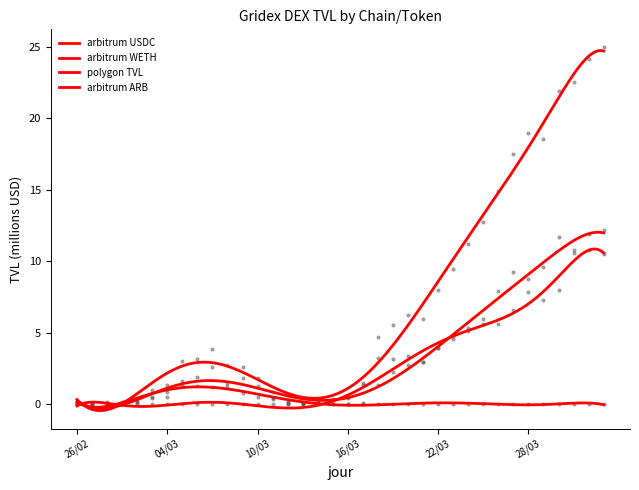

Is the value of arbitrum ARB at 25/03/2023 greater than the value of polygon TVL at 25/03/2023?

No